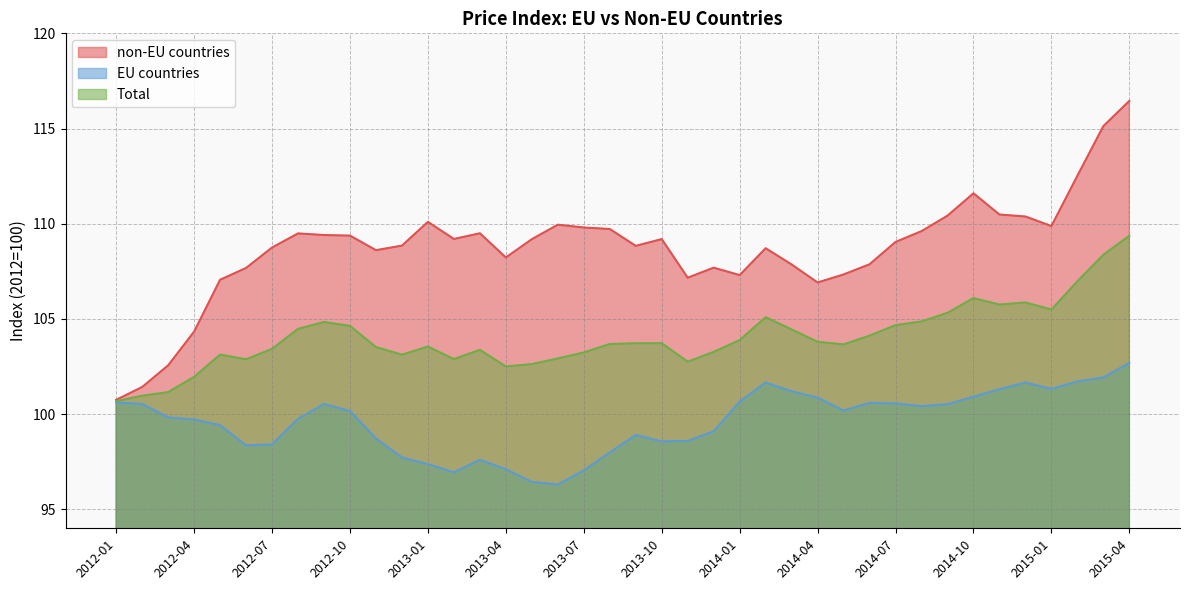

At which label is non-EU countries closest to 108?

2014-06